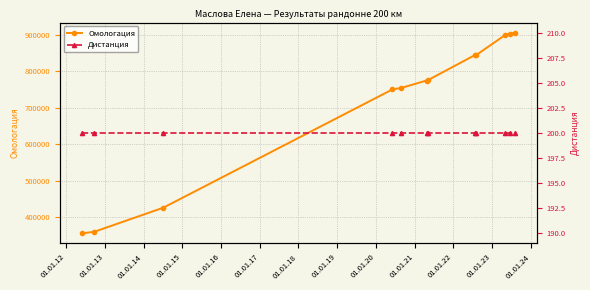

What is the minimum value for Омологация?

355200